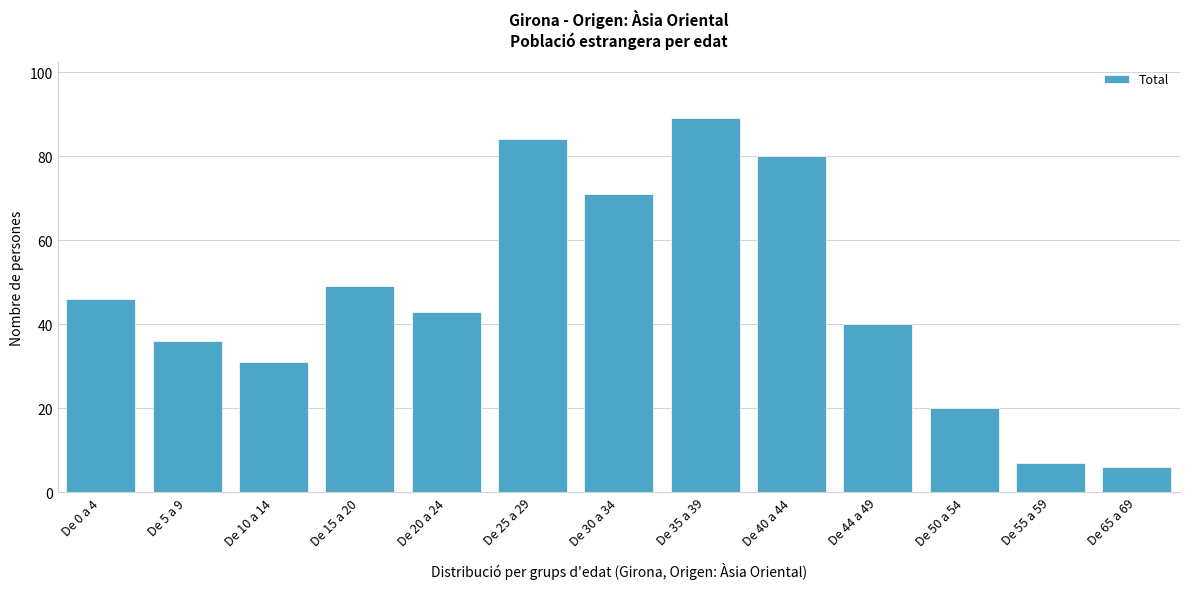

Reading right to left, what are all the values shown in this chart?

De 65 a 69=6	De 55 a 59=7	De 50 a 54=20	De 44 a 49=40	De 40 a 44=80	De 35 a 39=89	De 30 a 34=71	De 25 a 29=84	De 20 a 24=43	De 15 a 20=49	De 10 a 14=31	De 5 a 9=36	De 0 a 4=46